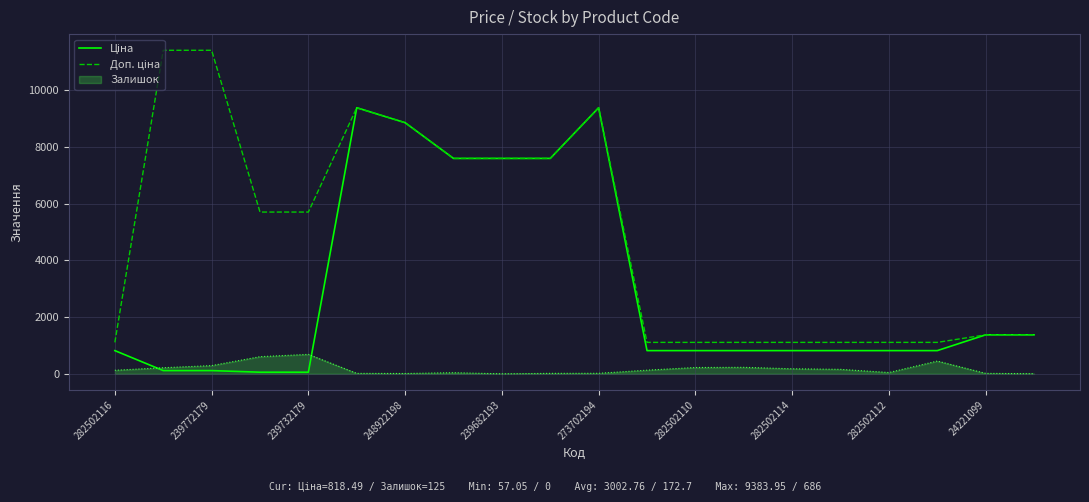

What is the maximum value shown in the chart?

11410.0